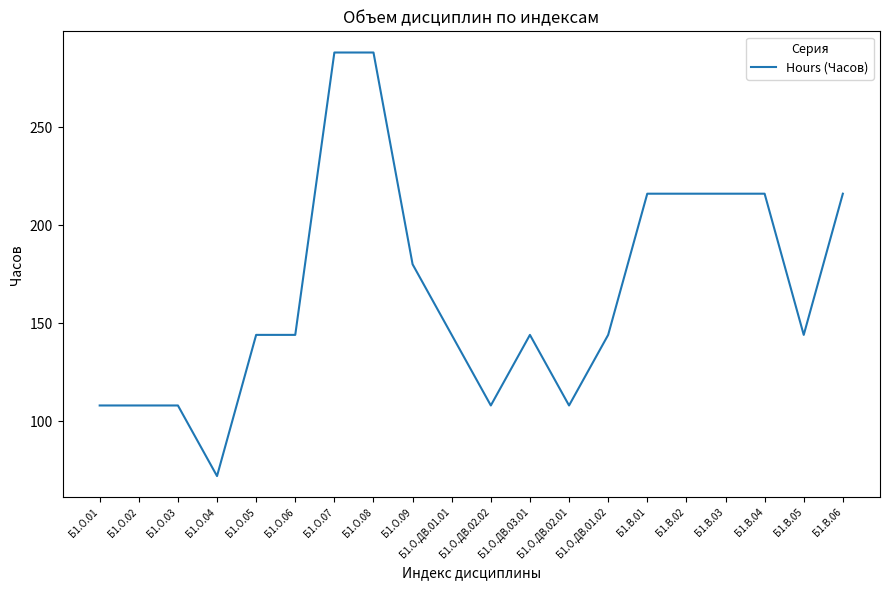

The chart shows a value of 166 at Б1.О.ДВ.02.02. True or false?

False